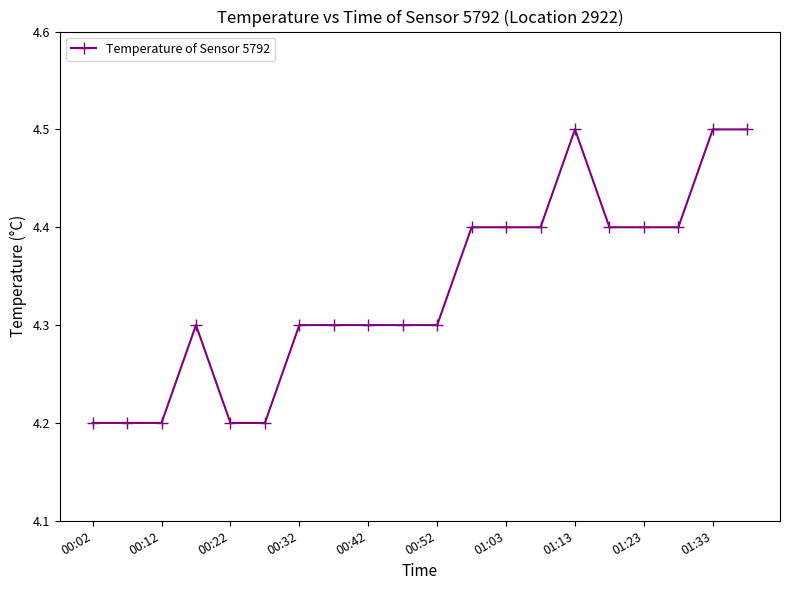

True or false: the data has more than 1 interior local peaks.

True